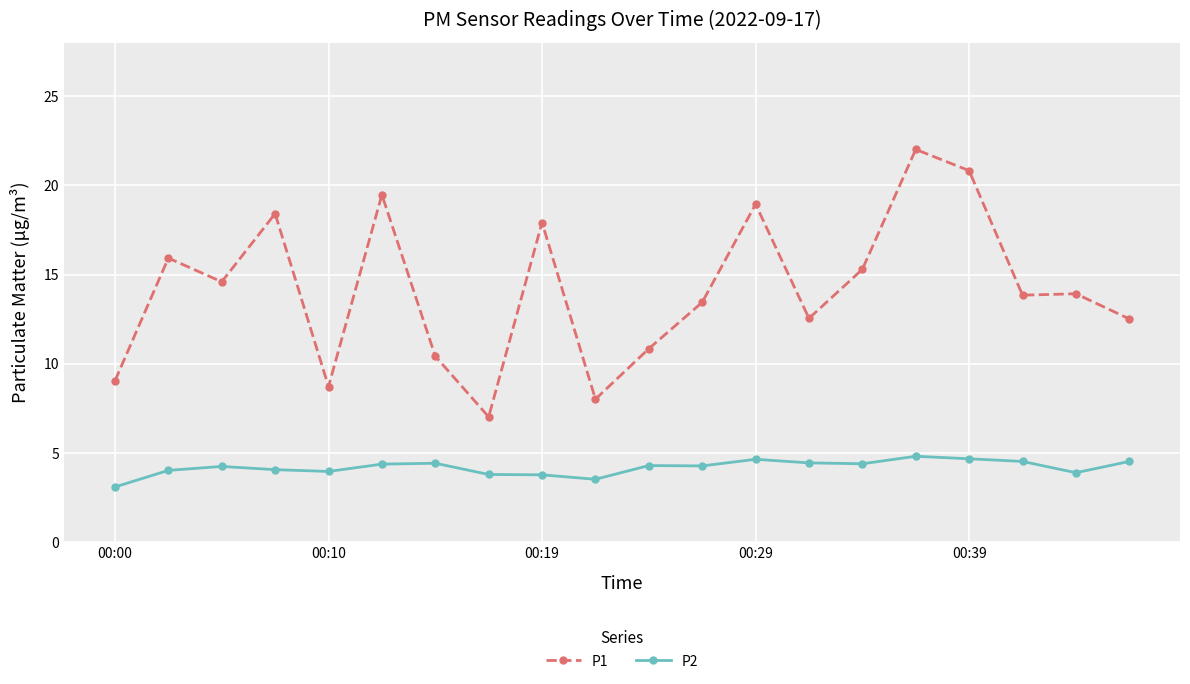

What is the value of the P1 point at the 20th from the left?

12.5